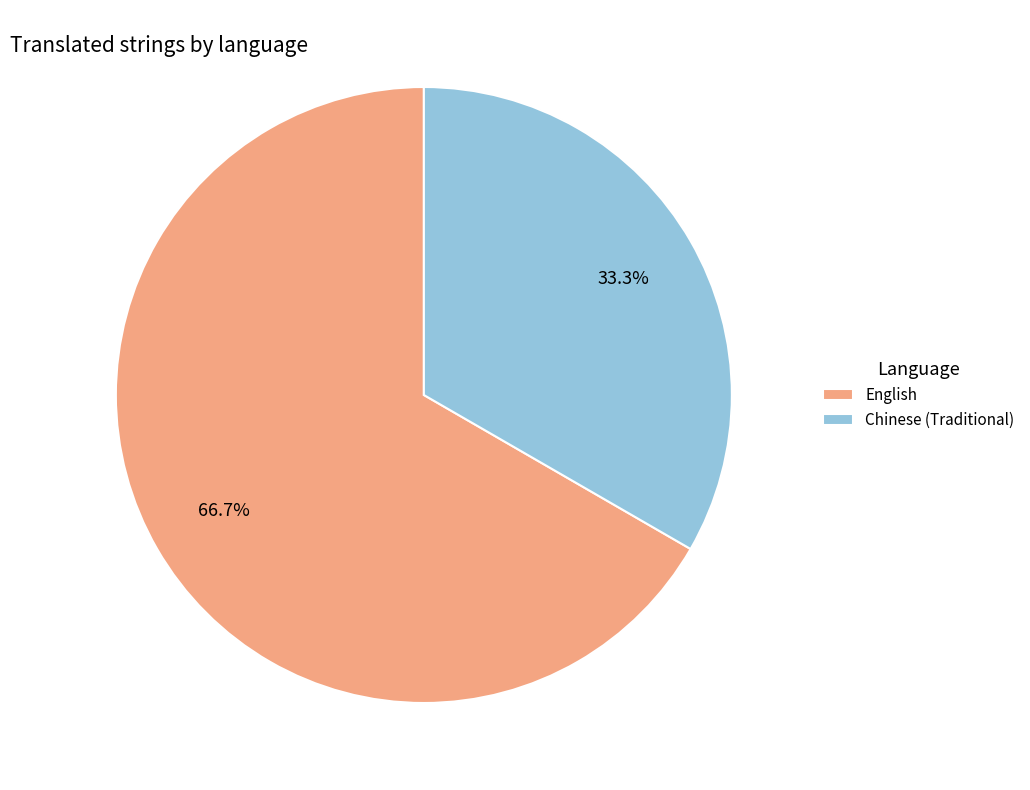

Between Chinese (Traditional) and English, which is larger?

English